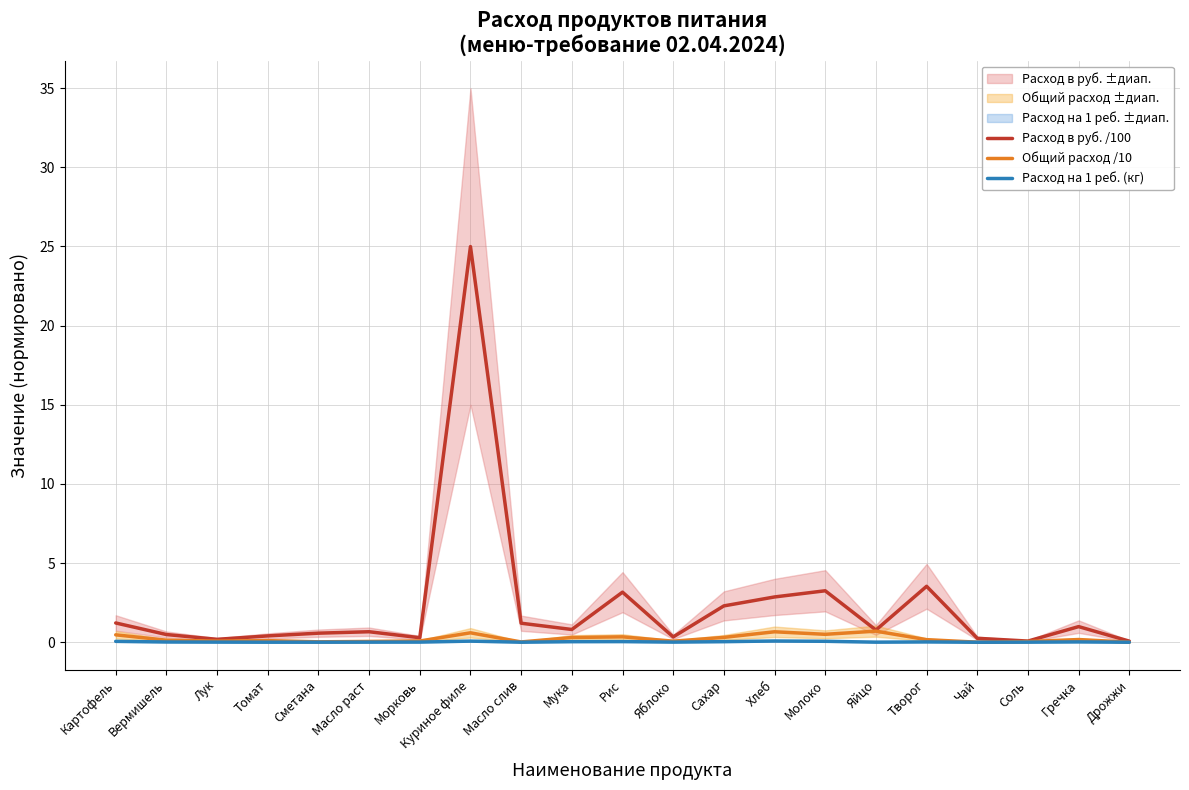

Does the chart have visible grid lines?

Yes